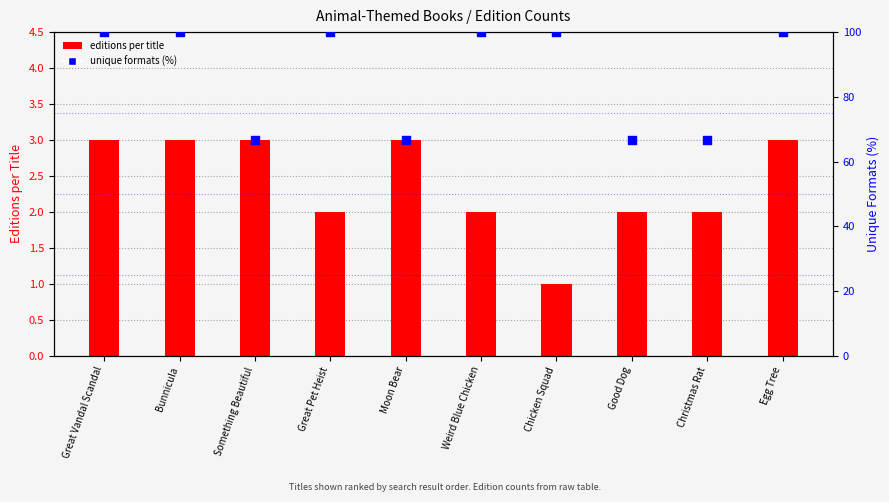

What is the change in value from Bunnicula to Something Beautiful?

-33.3